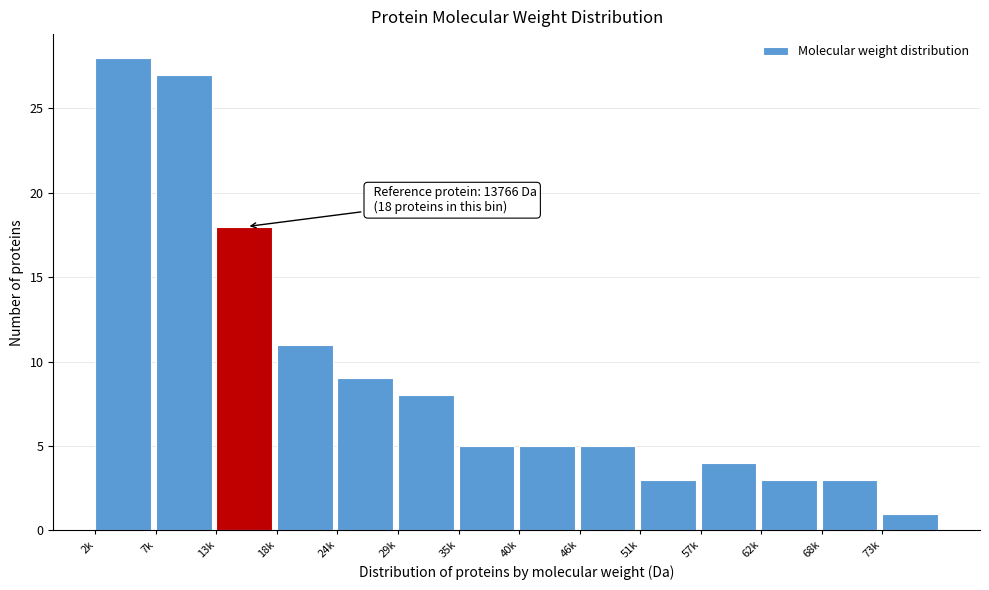

Reading left to right, extract all data points from this chart.

28	27	18	11	9	8	5	5	5	3	4	3	3	1